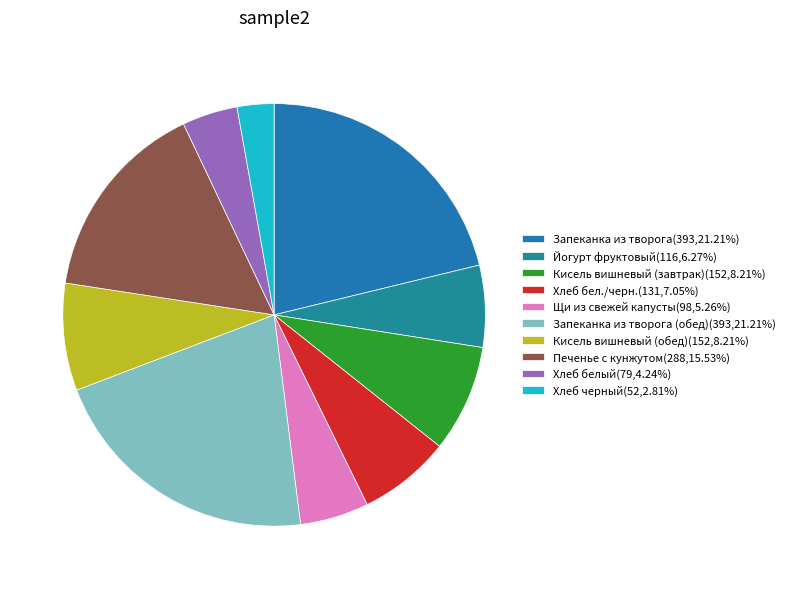

What is the largest slice in the pie chart?

Запеканка из творога